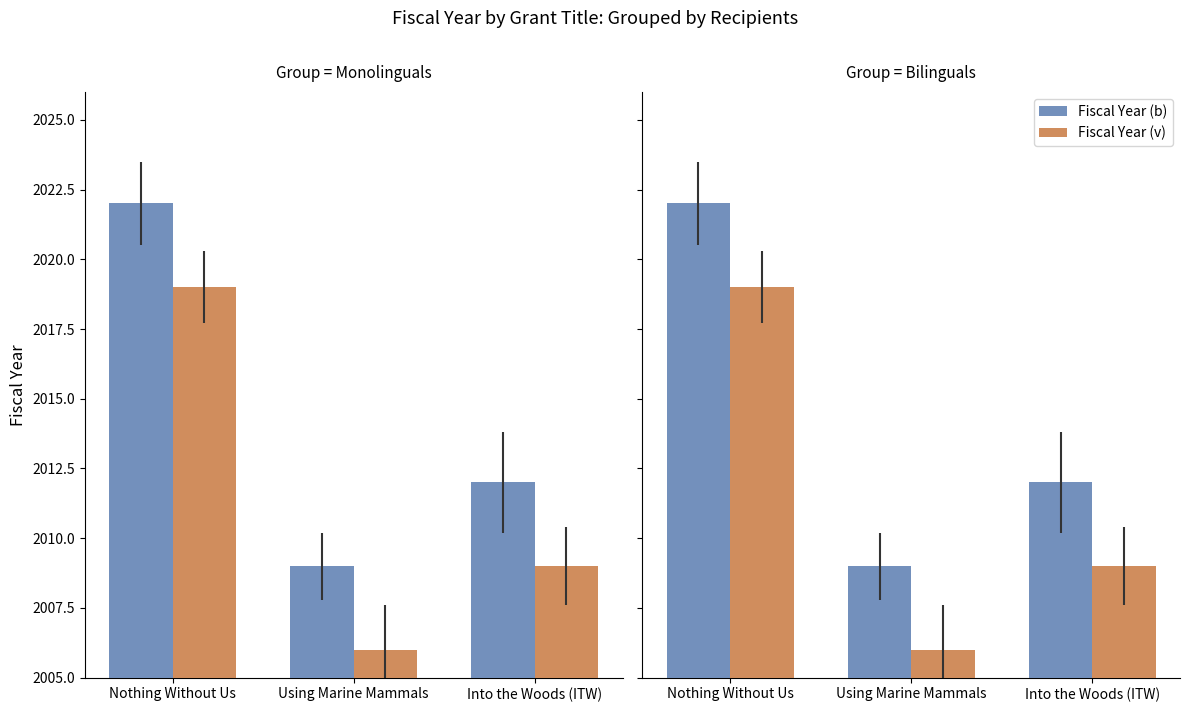

True or false: Fiscal Year (v) has a value of 3441 at Nothing Without Us.

False